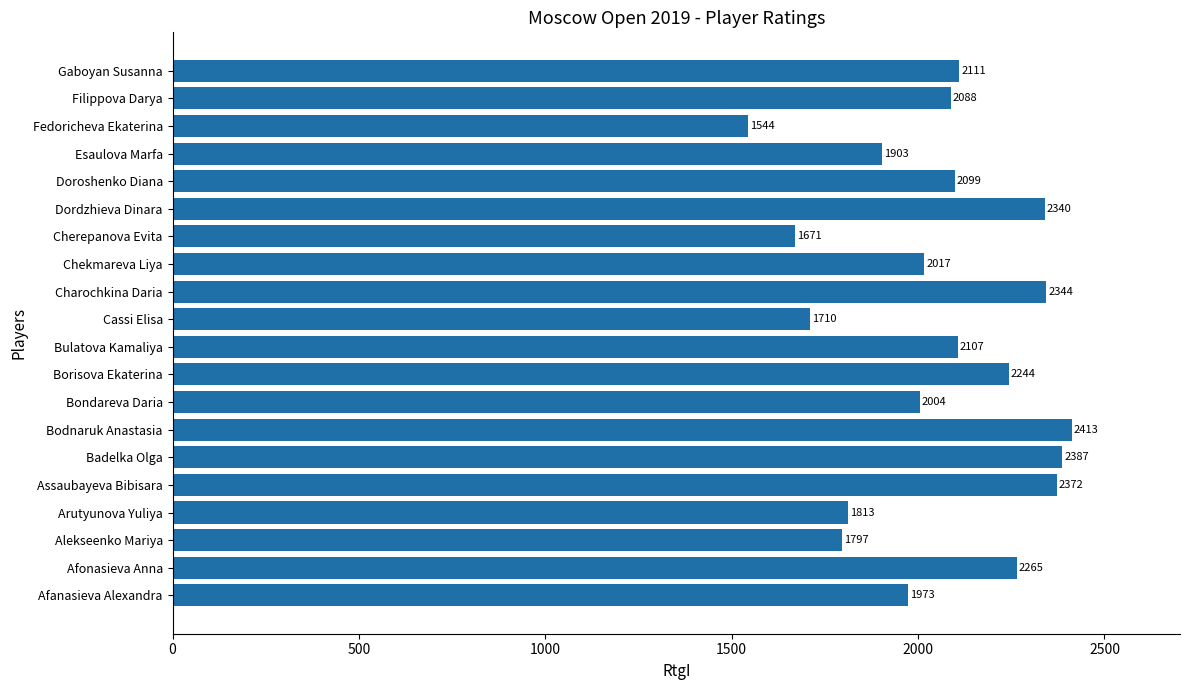

Rank the categories by value from lowest to highest.

Fedoricheva Ekaterina, Cherepanova Evita, Cassi Elisa, Alekseenko Mariya, Arutyunova Yuliya, Esaulova Marfa, Afanasieva Alexandra, Bondareva Daria, Chekmareva Liya, Filippova Darya, Doroshenko Diana, Bulatova Kamaliya, Gaboyan Susanna, Borisova Ekaterina, Afonasieva Anna, Dordzhieva Dinara, Charochkina Daria, Assaubayeva Bibisara, Badelka Olga, Bodnaruk Anastasia